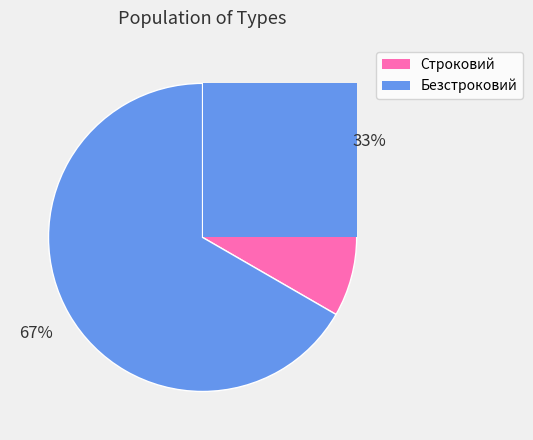

Is there any slice that represents more than half of the pie?

Yes